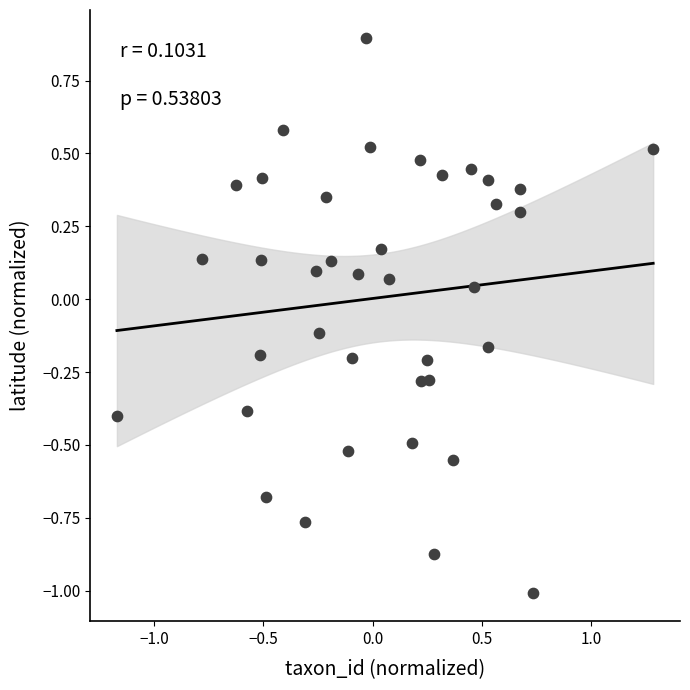

What is the range of Y values (max minus min)?

1.9